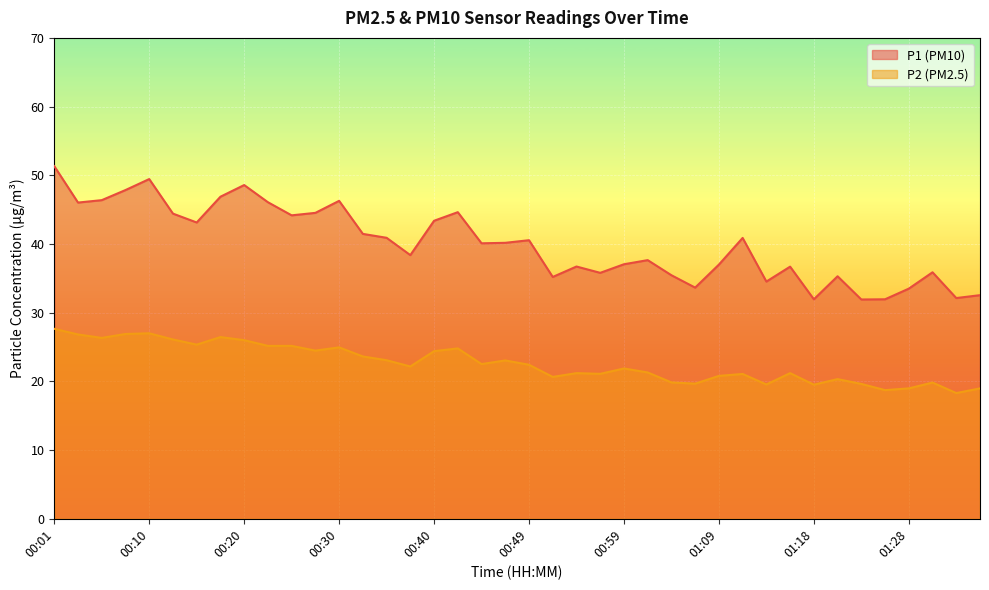

How many data points does each series have?

40